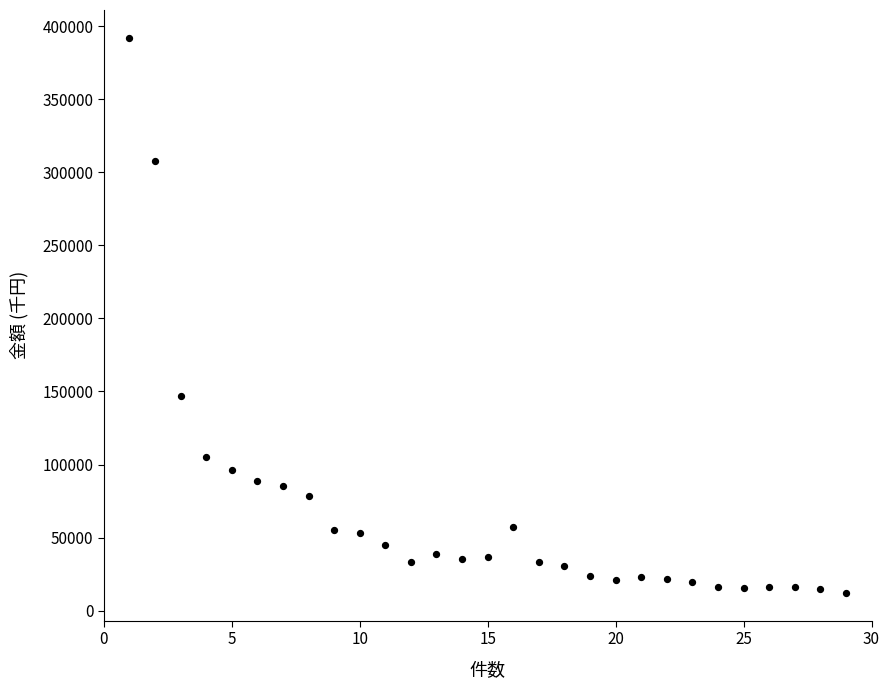

What Y value in the scatter plot is closest to 202073?

147148.7